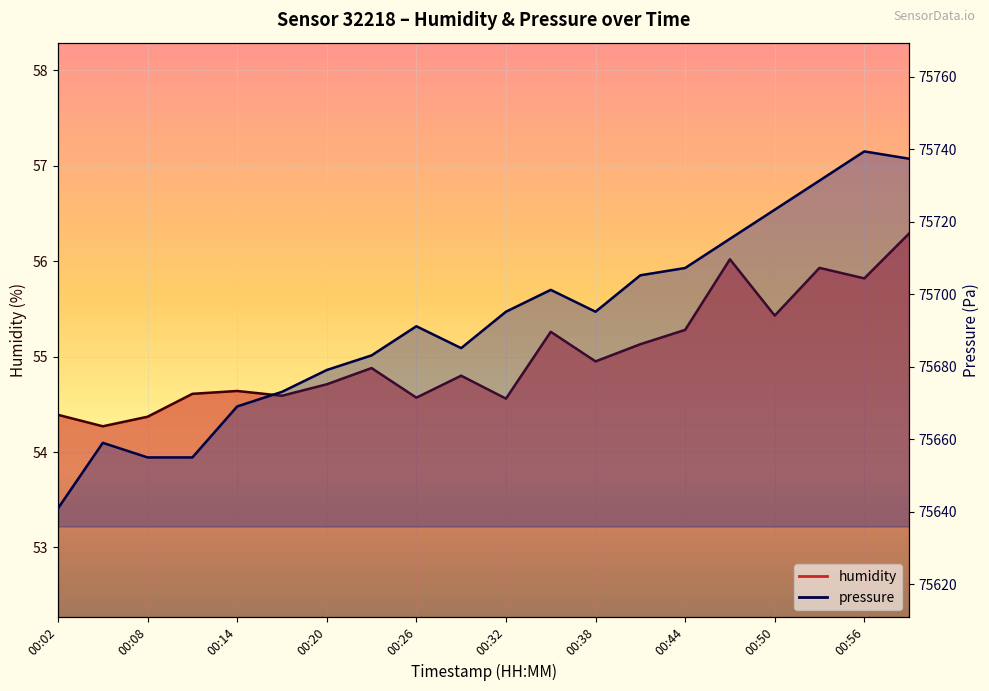

At which category does pressure reach its first local peak?

00:05